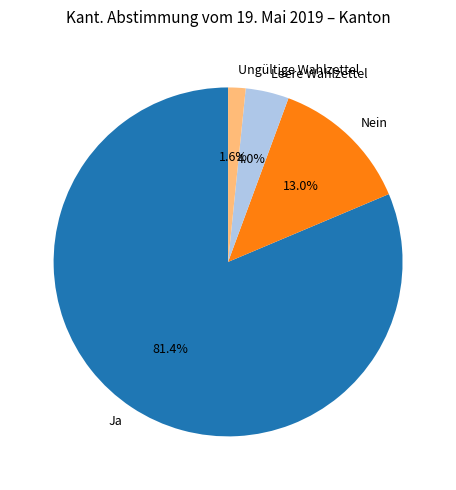

Does Nein account for over 50% of the chart?

No